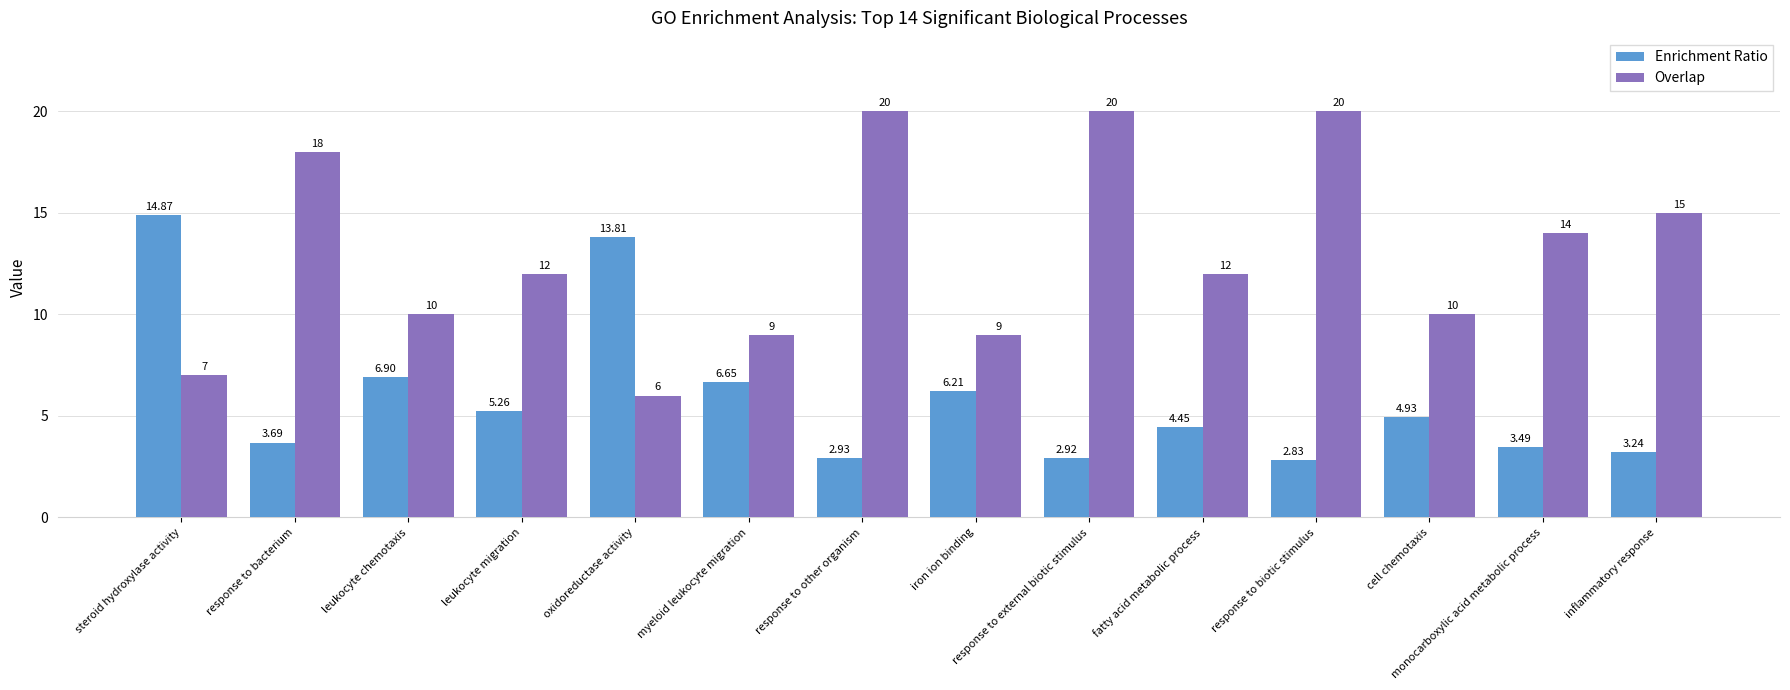

What is the difference between the second highest and second lowest values in the Enrichment Ratio series?

10.9